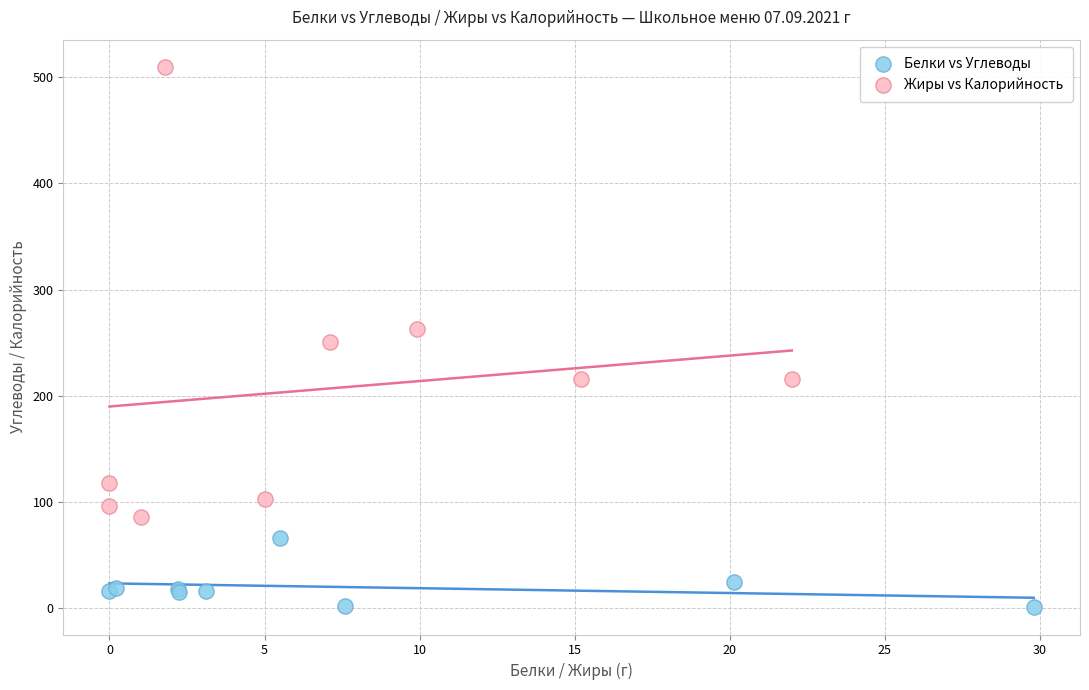

Which series reaches the maximum Y coordinate?

Жиры vs Калорийность